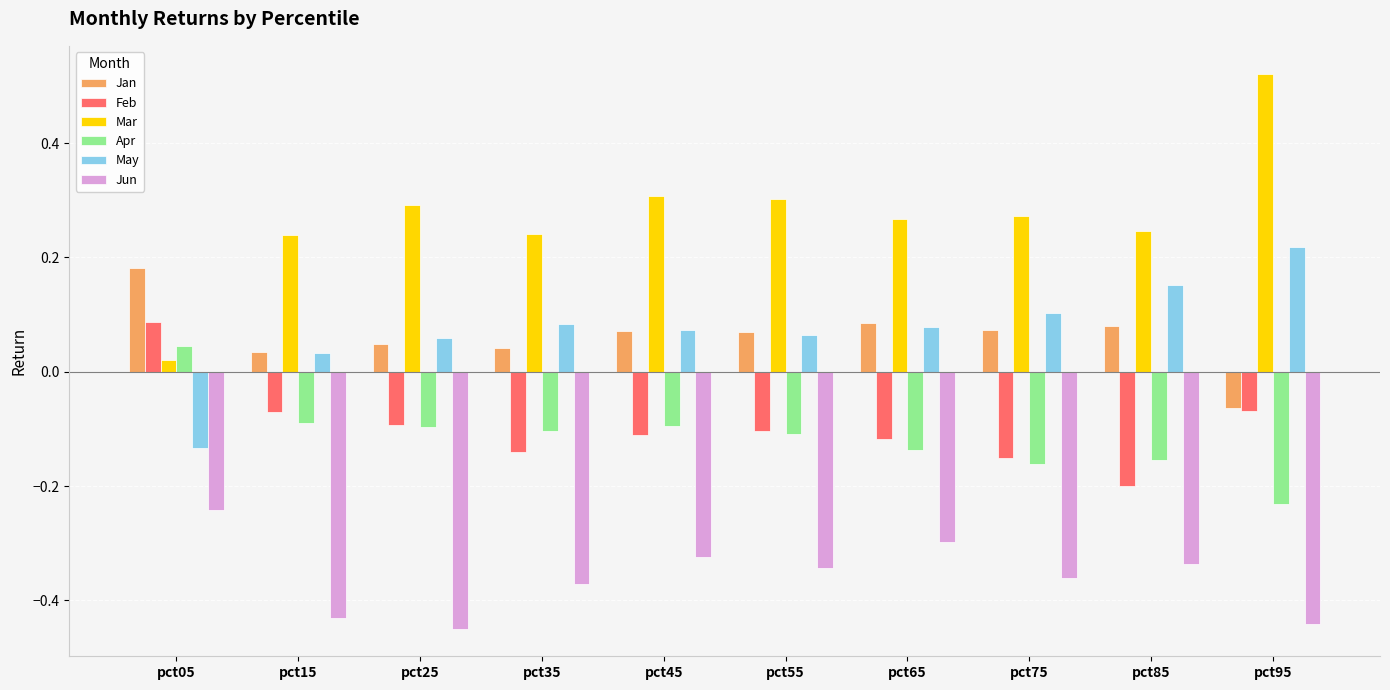

Is it true that Apr equals -0.0 at pct25?

False